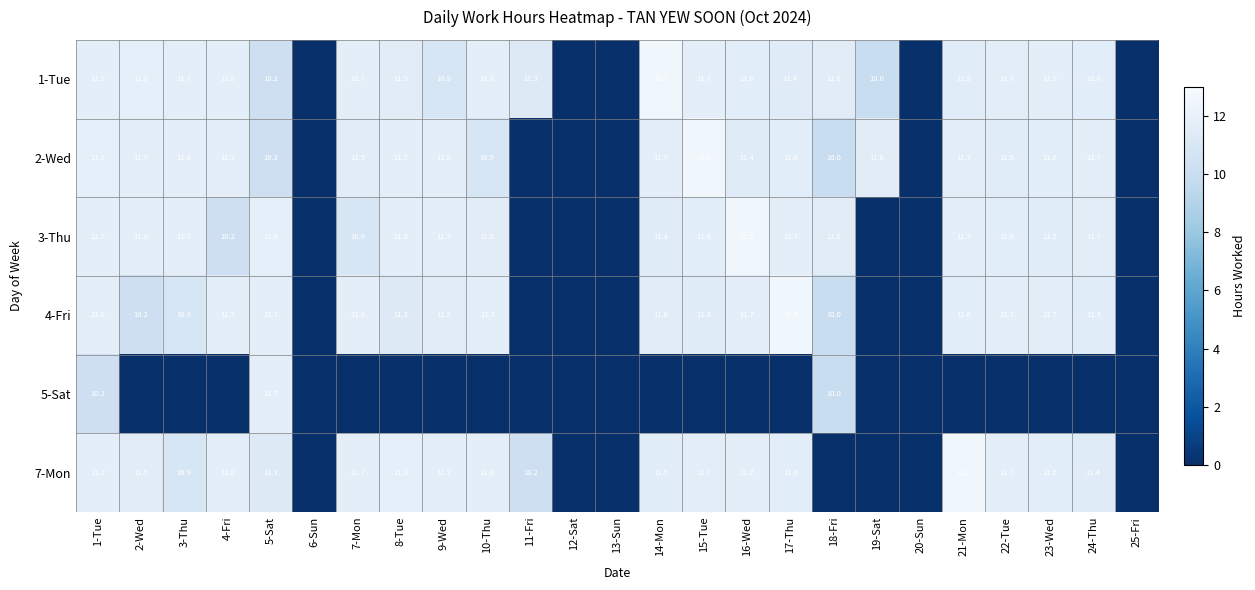

At how many categories does at least one series exceed 4?

20